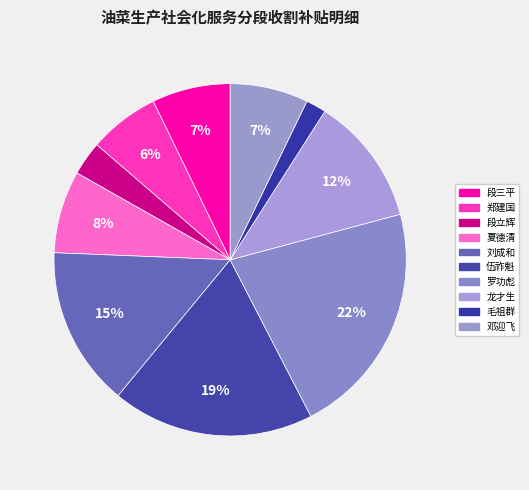

Is there a majority slice in this chart?

No